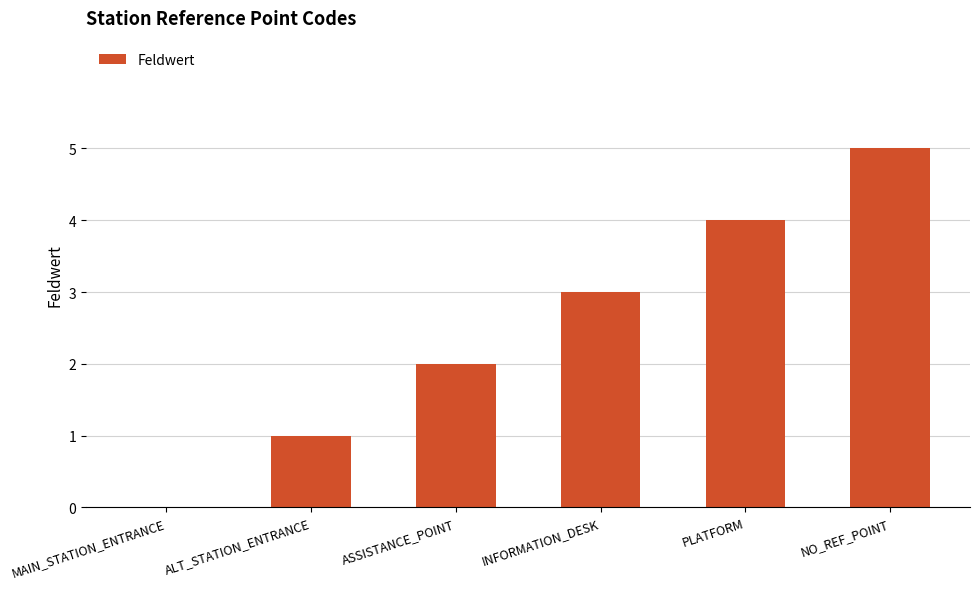

Is it true that the value at PLATFORM is 2?

False